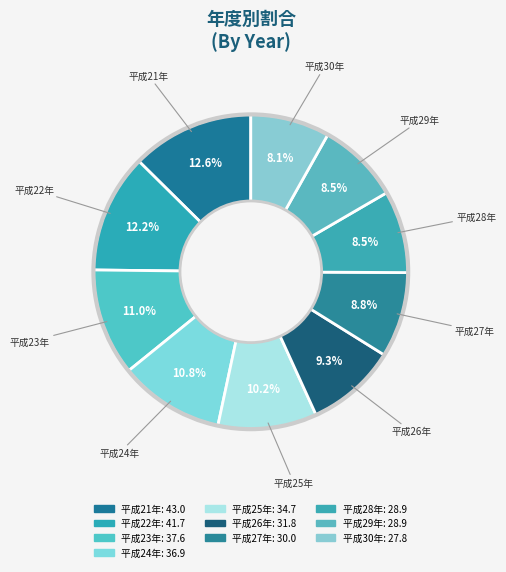

How many segments does this pie chart have?

10